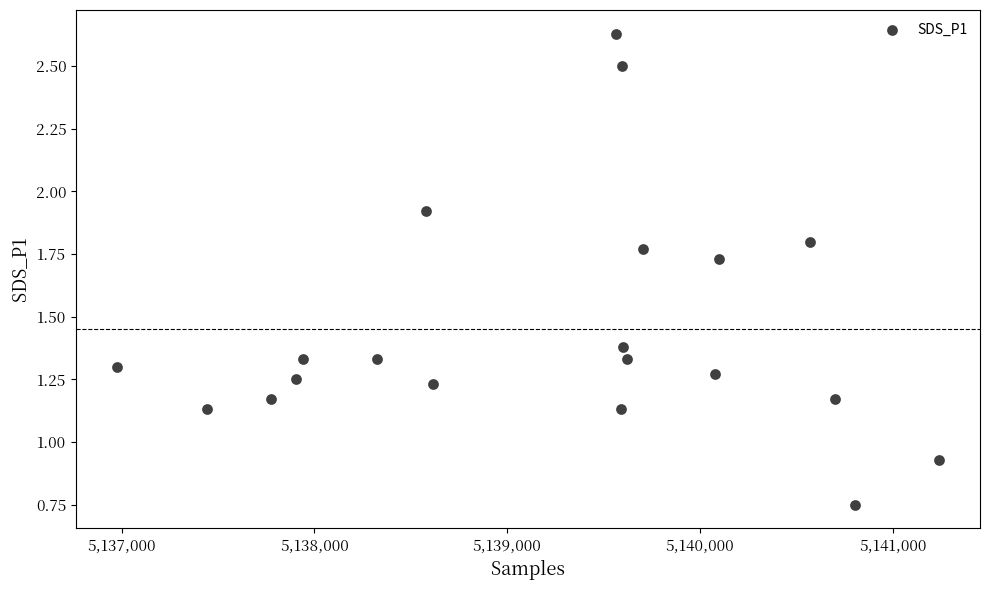

What is the range of X values (max minus min)?

4263.0